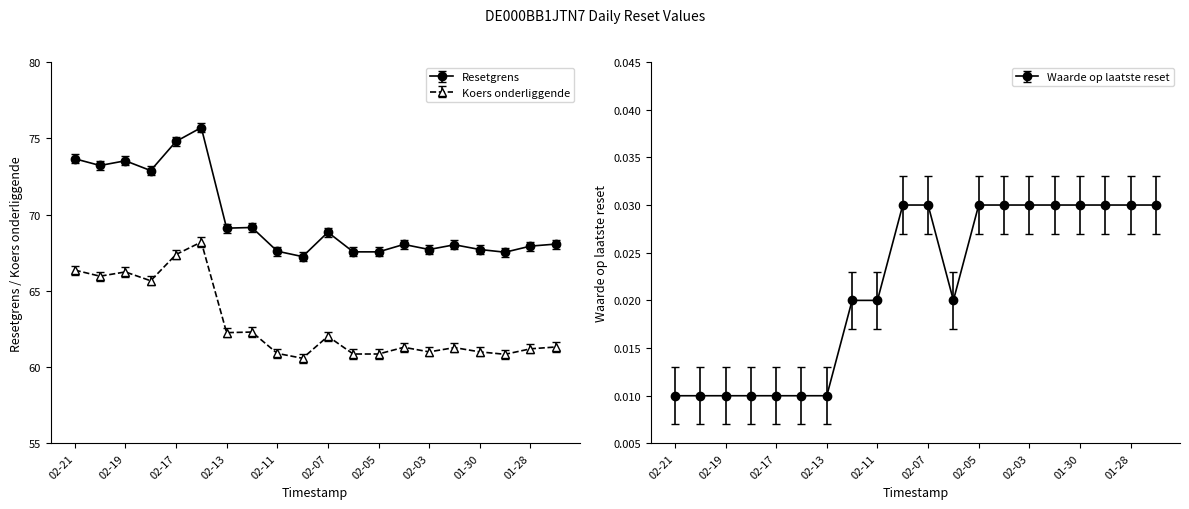

At which label does Resetgrens first exceed 68?

02-21